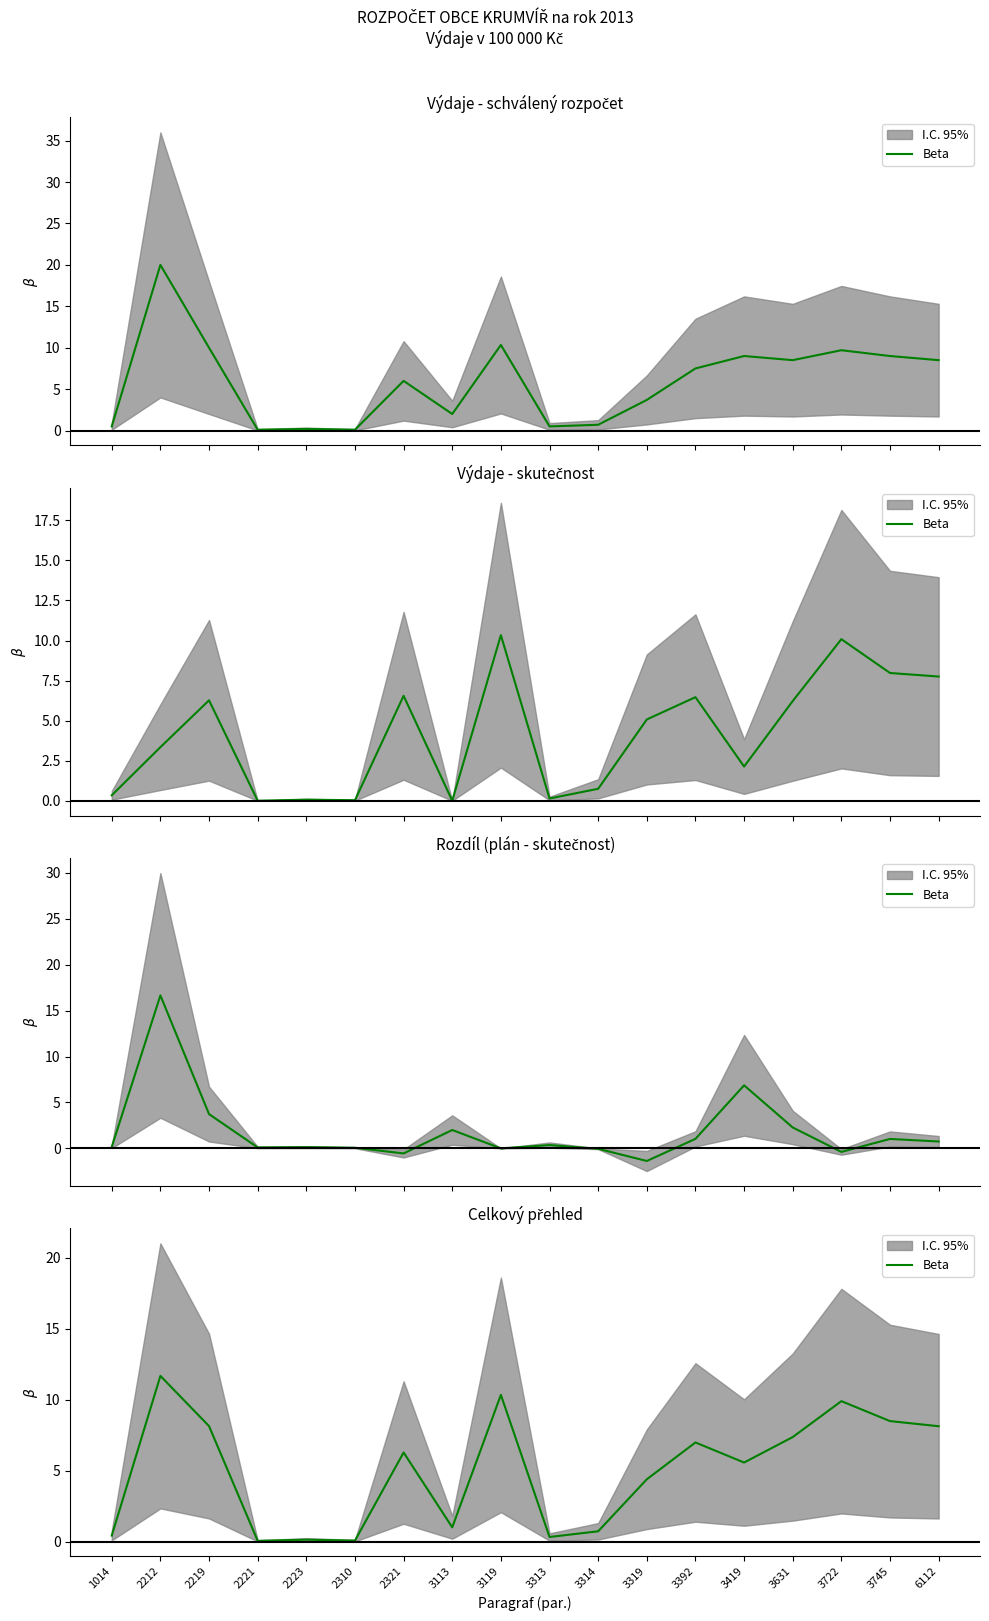

How many data points does each series have?

18